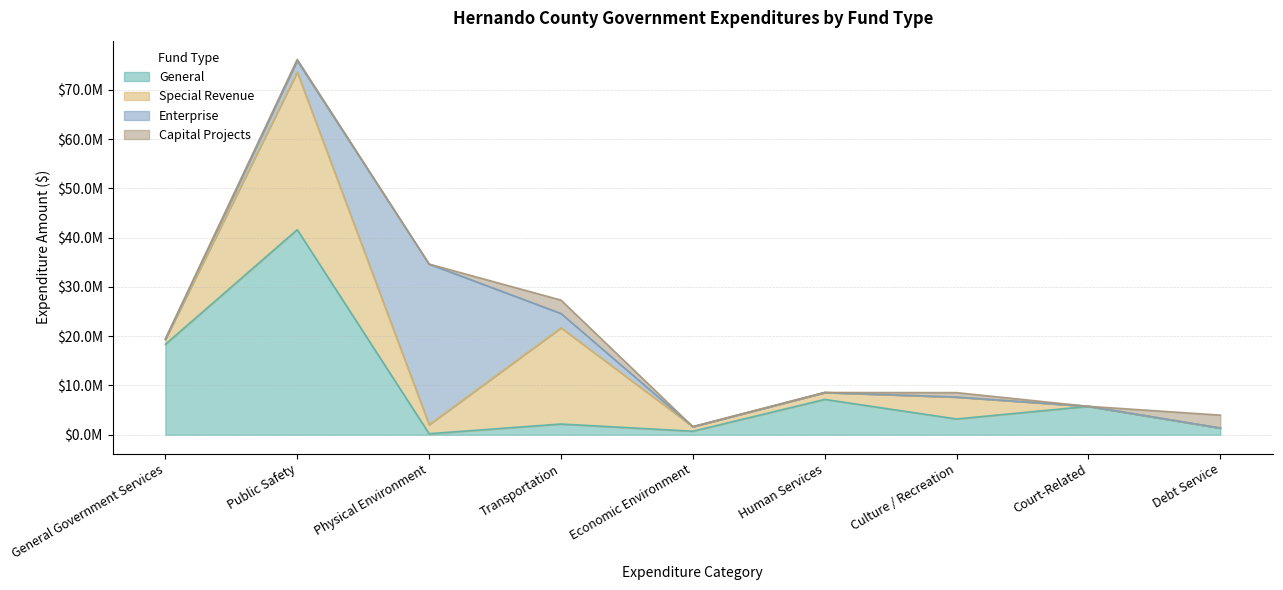

Rank the categories by General value from lowest to highest.

Physical Environment, Economic Environment, Debt Service, Transportation, Culture / Recreation, Court-Related, Human Services, General Government Services, Public Safety